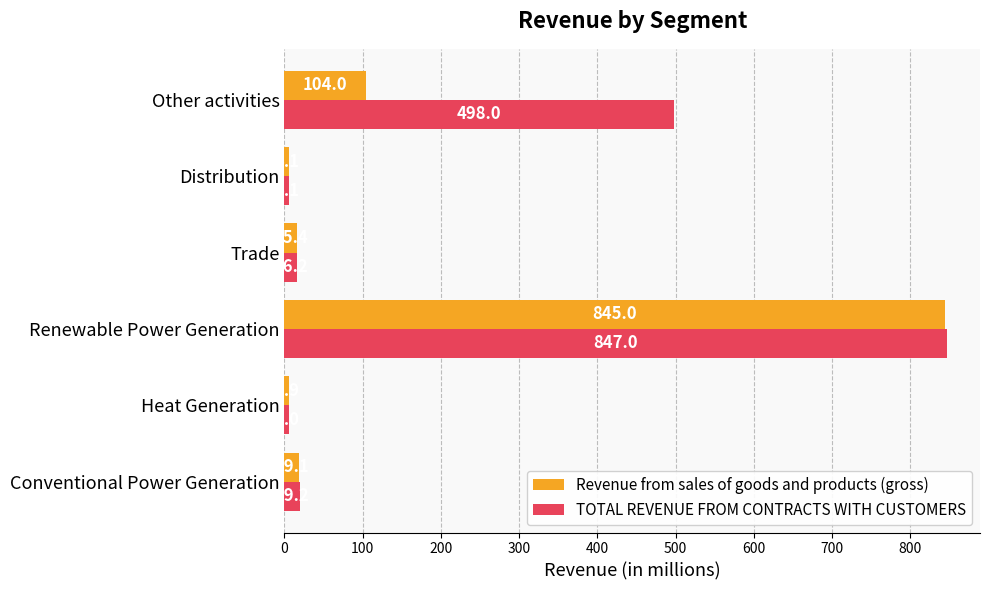

At which category is the sum across all series the highest?

Renewable Power Generation